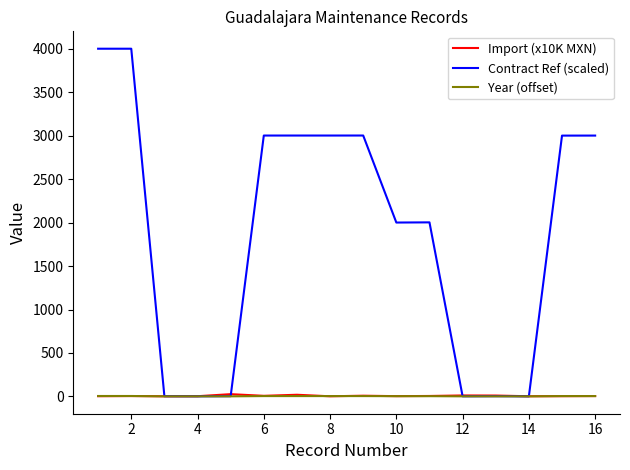

Count the number of categories in the chart.

16